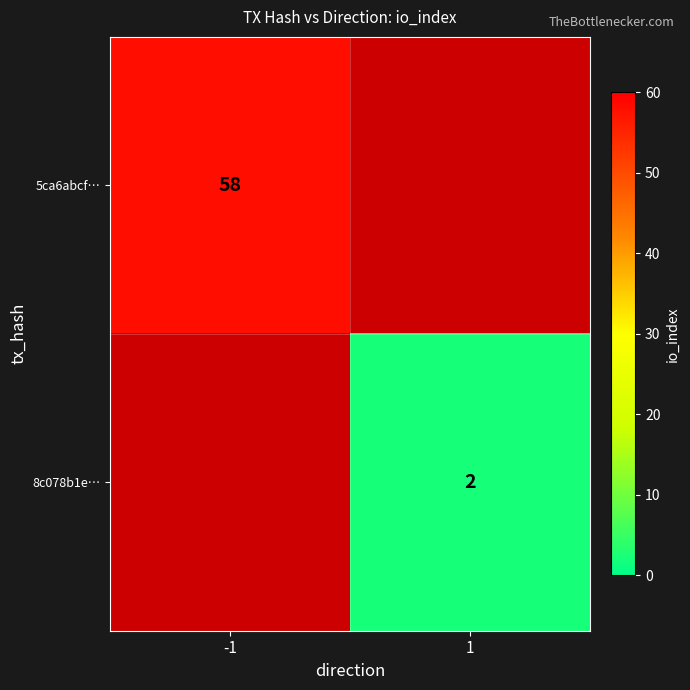

The 5ca6abcf… series shows 102 at -1. True or false?

False